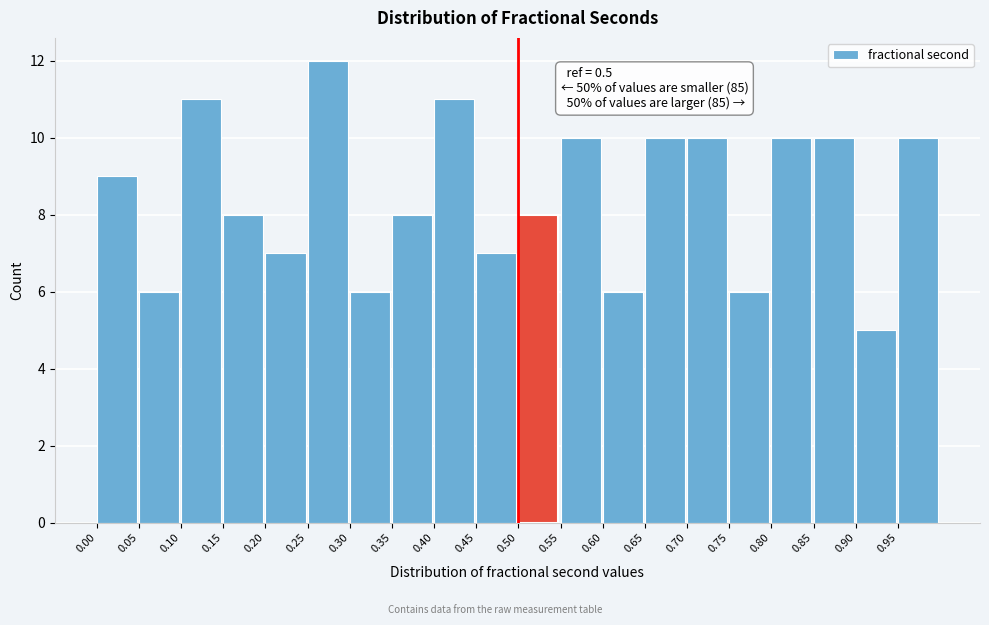

Over which range of the x-axis is the bar tallest?

0.25 to 0.30